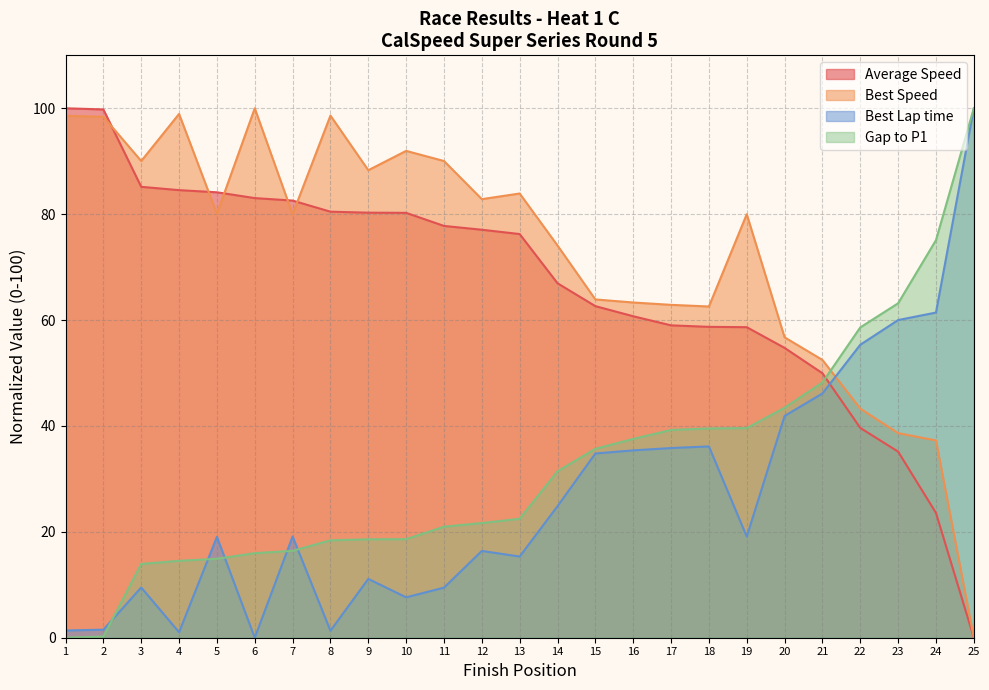

How many values in the Average Speed series exceed 76?

13